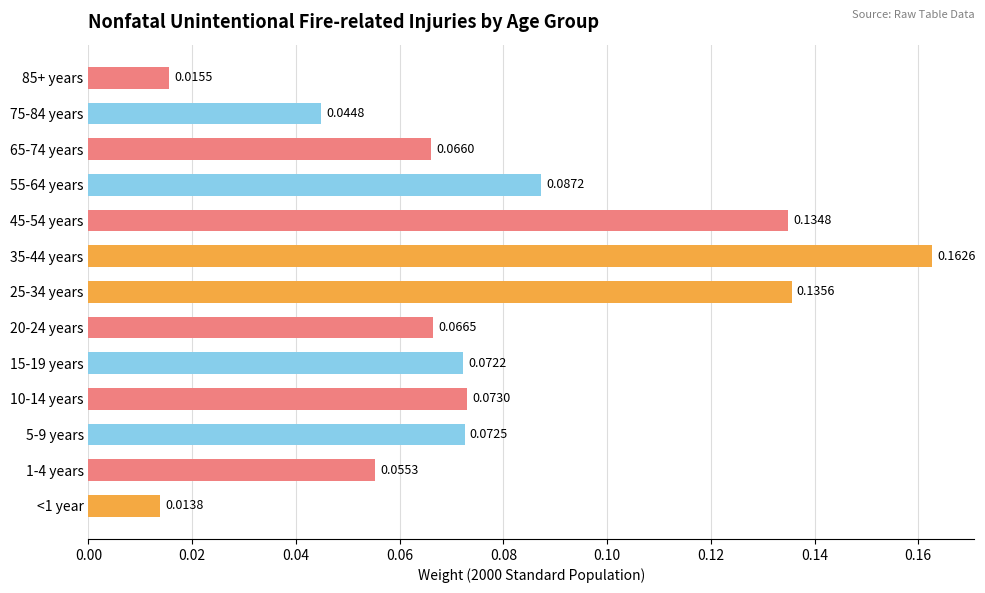

List the labels in order of value, smallest first.

<1 year, 85+ years, 75-84 years, 1-4 years, 65-74 years, 20-24 years, 15-19 years, 5-9 years, 10-14 years, 55-64 years, 45-54 years, 25-34 years, 35-44 years